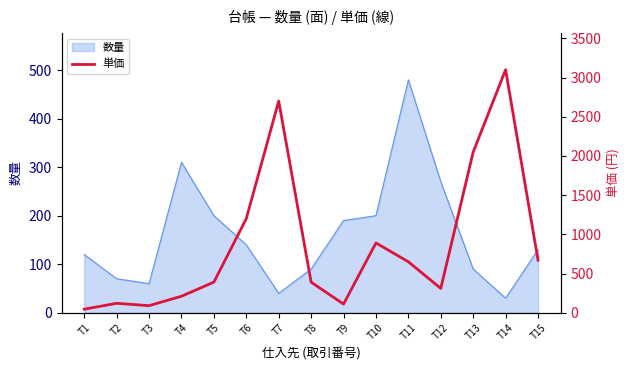

The value of 数量 at T3 is 60. True or false?

True